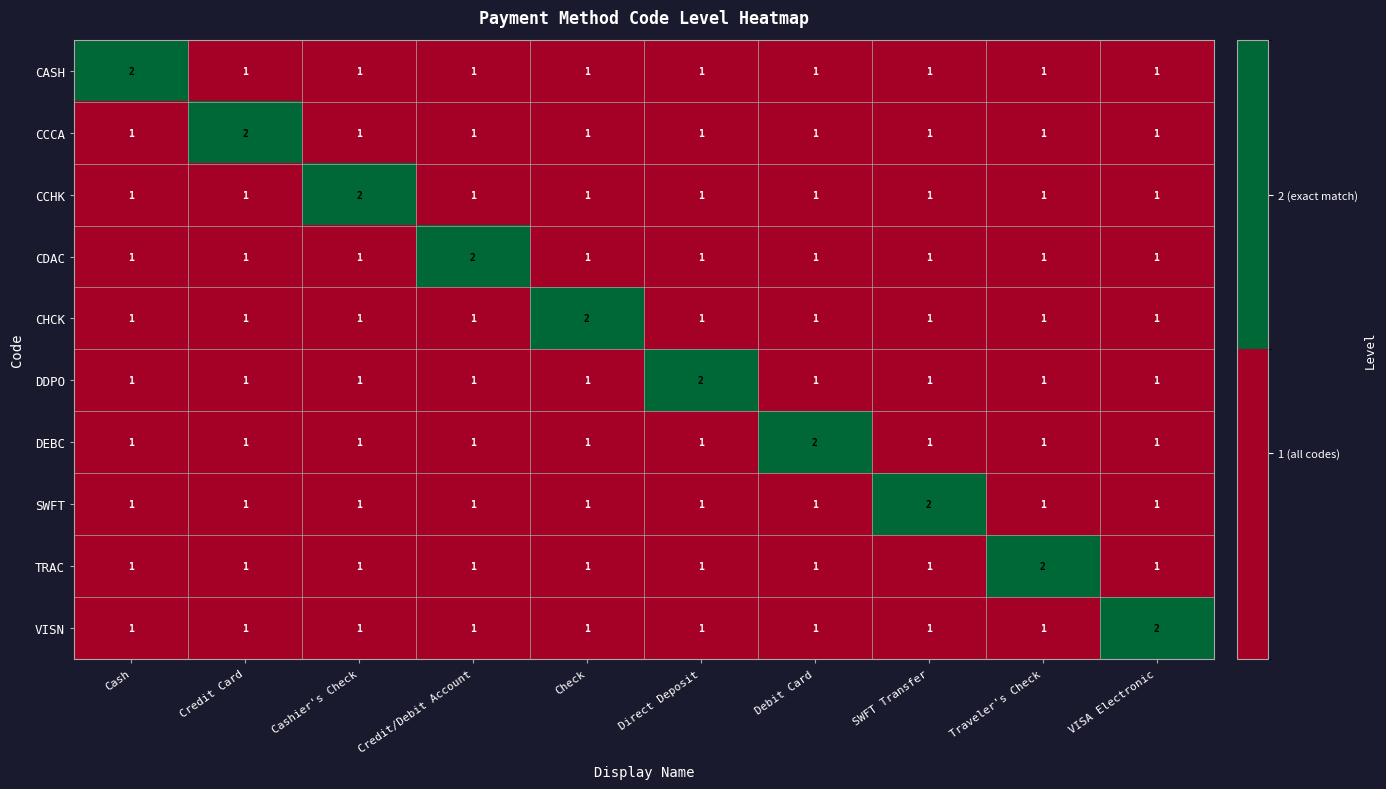

What is the total value across all series at Cash?

11